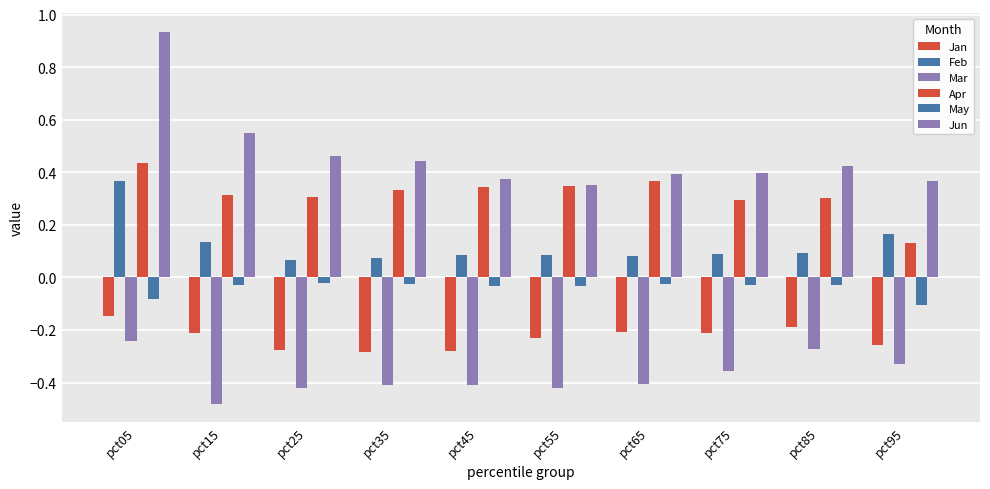

Is it true that Apr equals 0.2 at pct35?

False